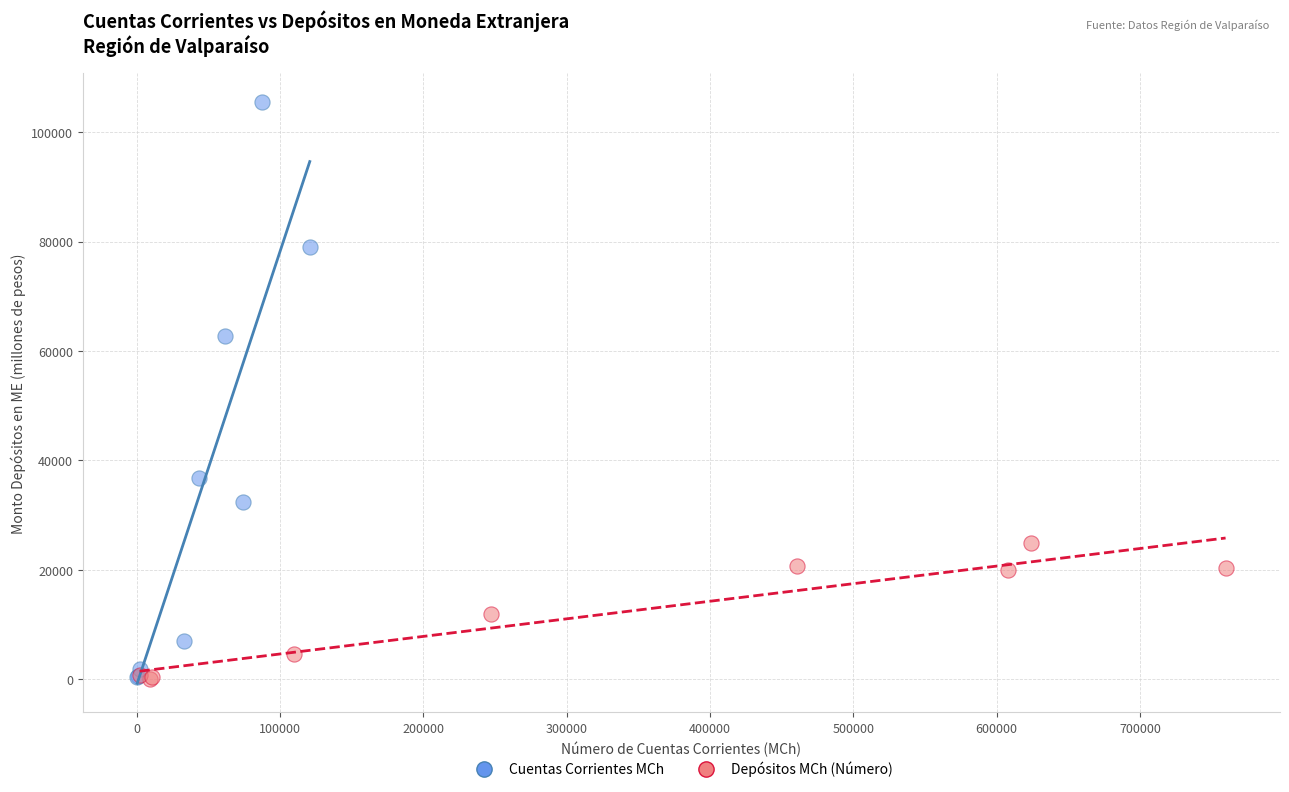

Which series has the widest spread of Y values?

Cuentas Corrientes MCh